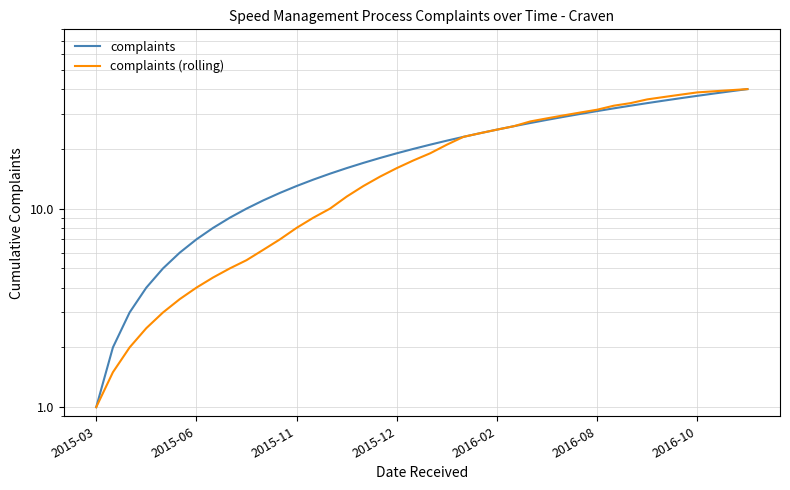

The complaints (rolling) series shows 10.0 at 14. True or false?

True